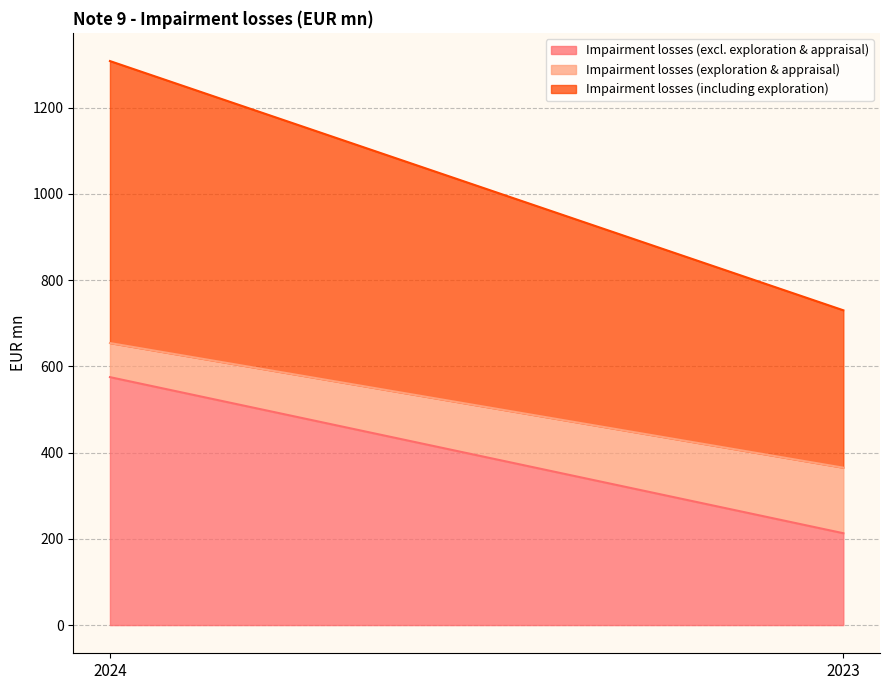

What is the minimum value for Impairment losses (excl. exploration & appraisal)?

213